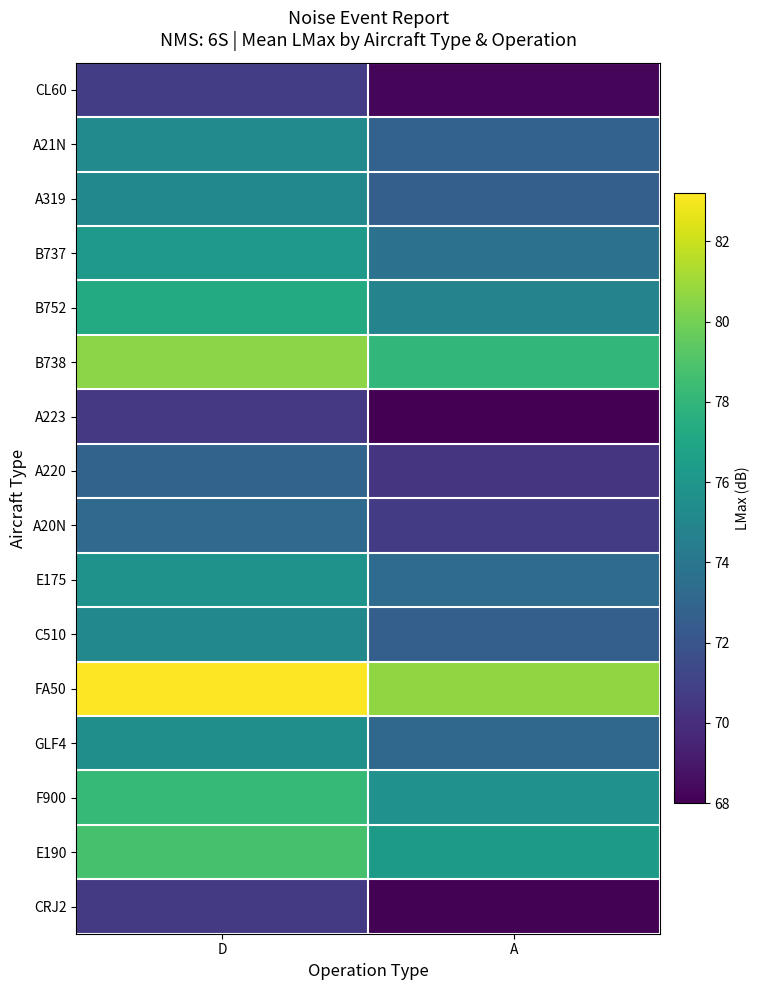

What is the total value across all series at D?

1209.1